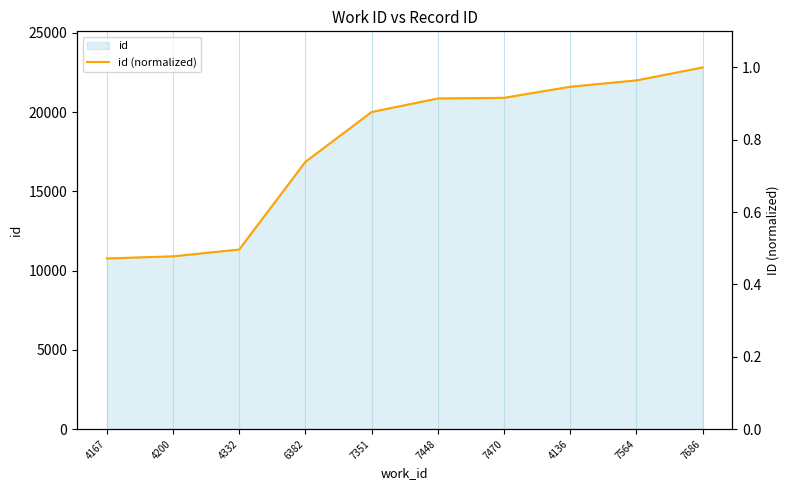

What is the value of the 4th point from the left?

0.7